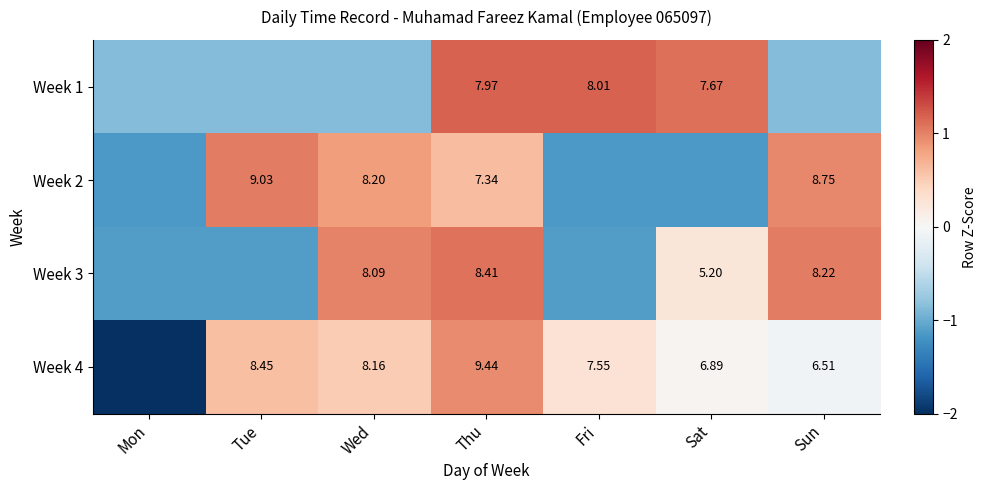

At how many categories does at least one series exceed -1?

7